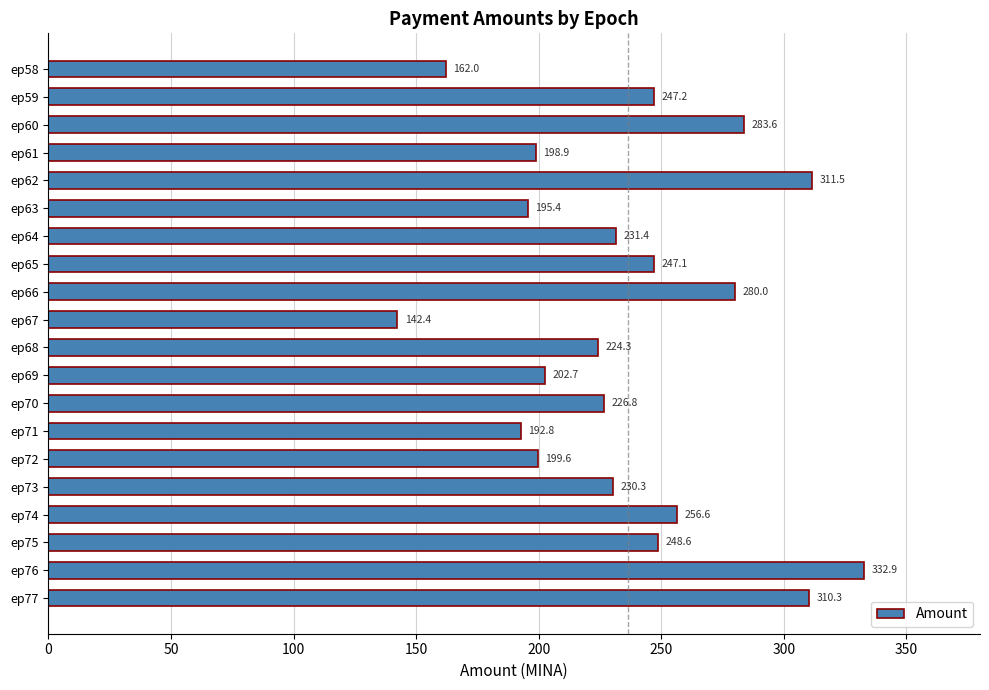

What is the difference between the values at ep67 and ep71?

50.4